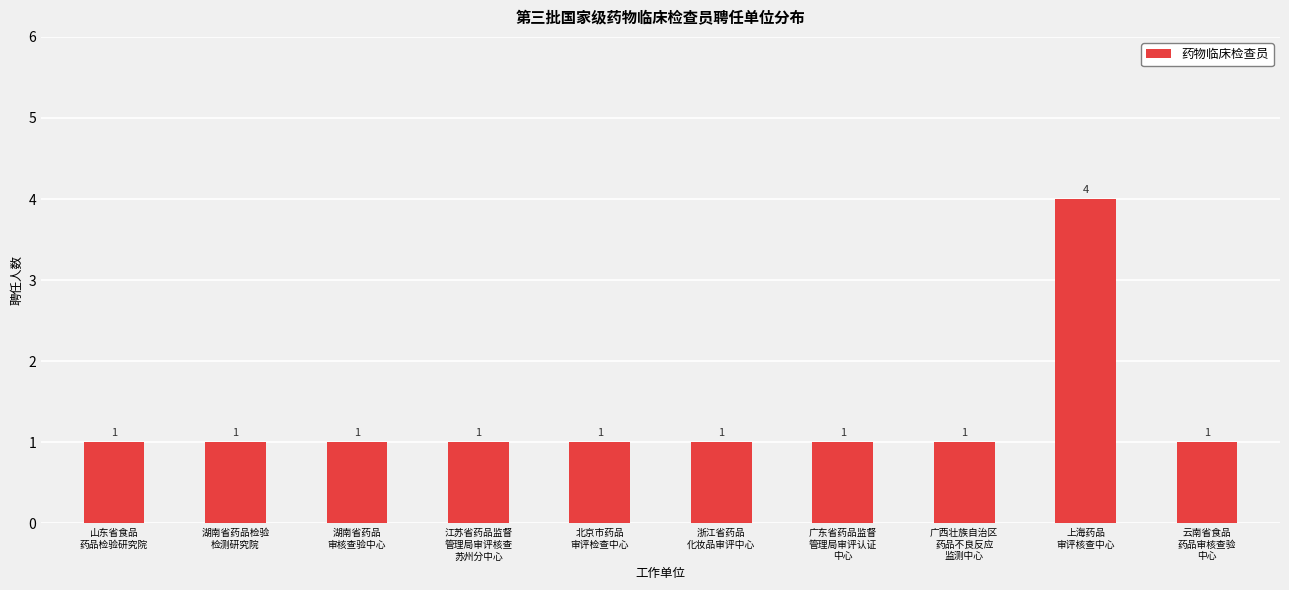

Count the values in the range 1 to 2.

9